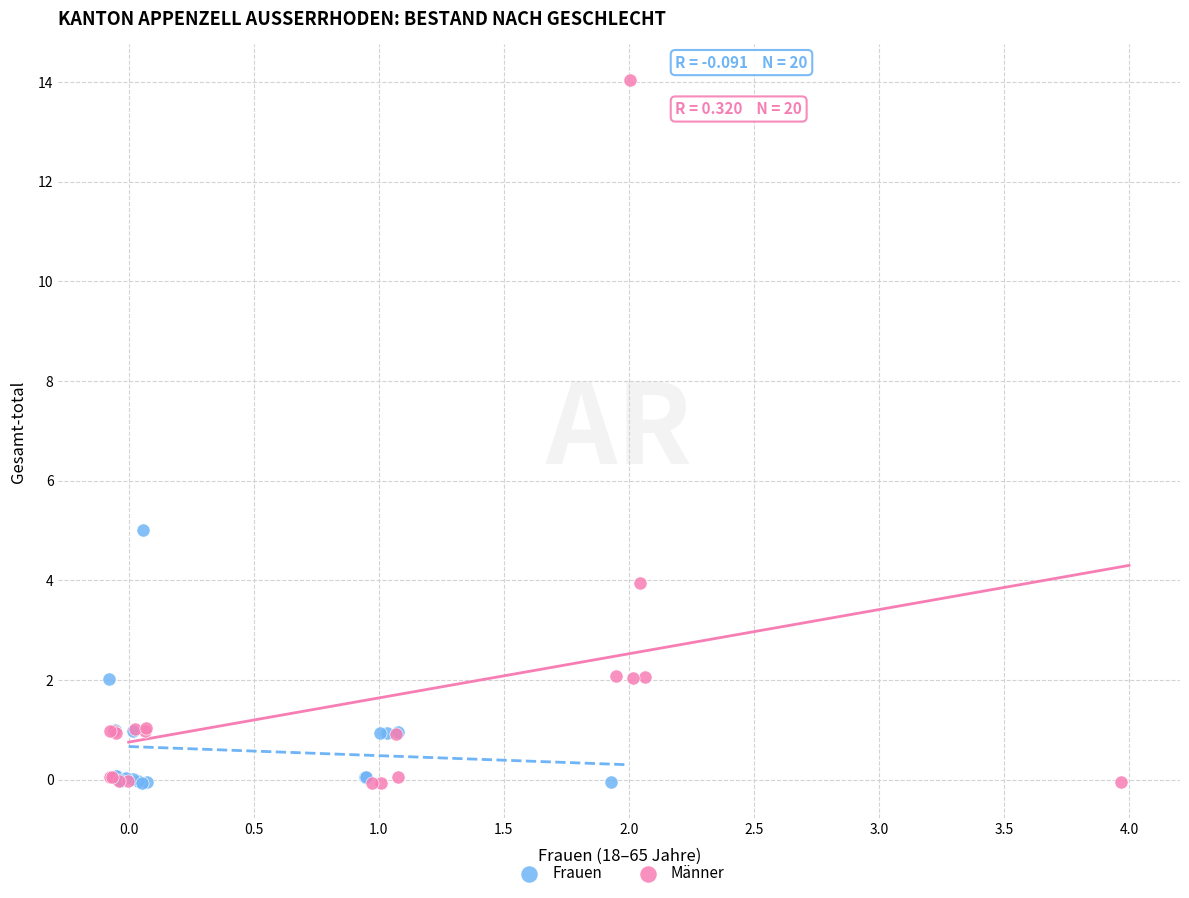

Which series has the widest spread of Y values?

Männer